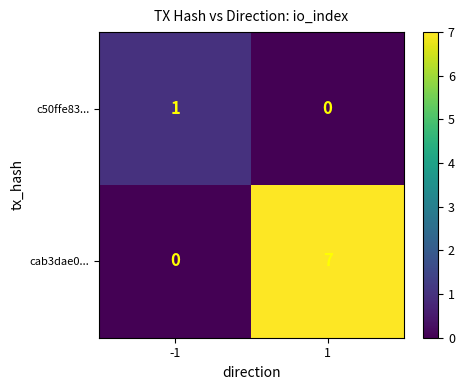

List the series in order of their overall mean, lowest first.

c50ffe83..., cab3dae0...